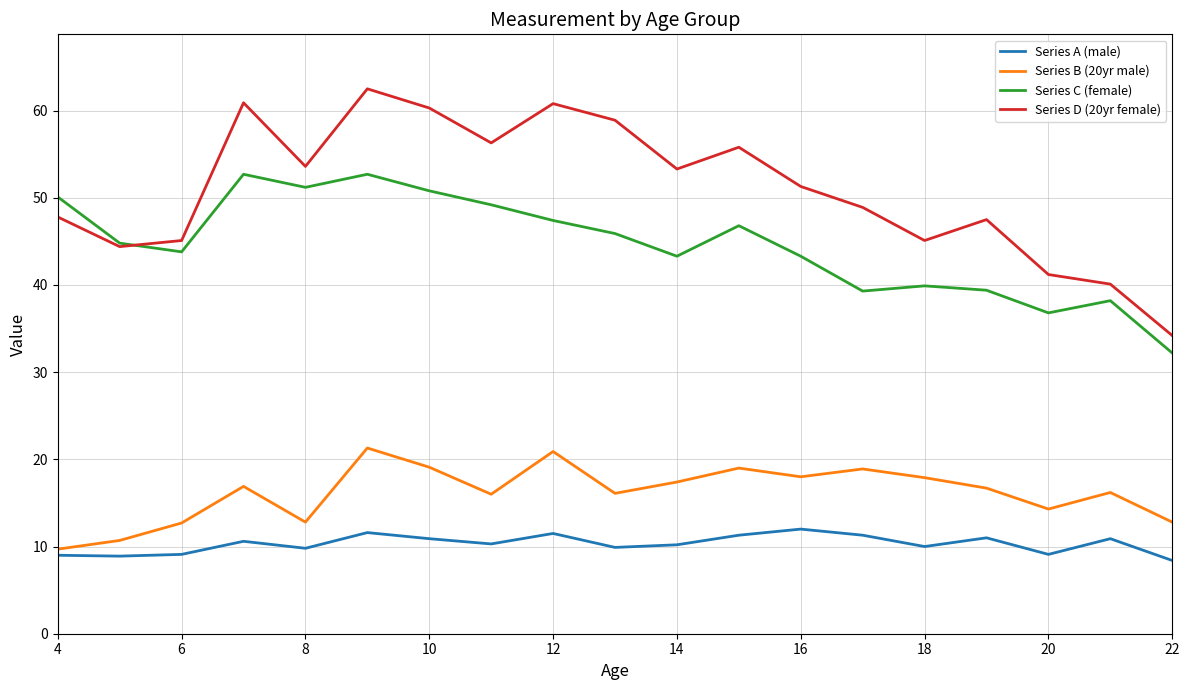

Which series has the largest total across all categories?

Series D (20yr female)